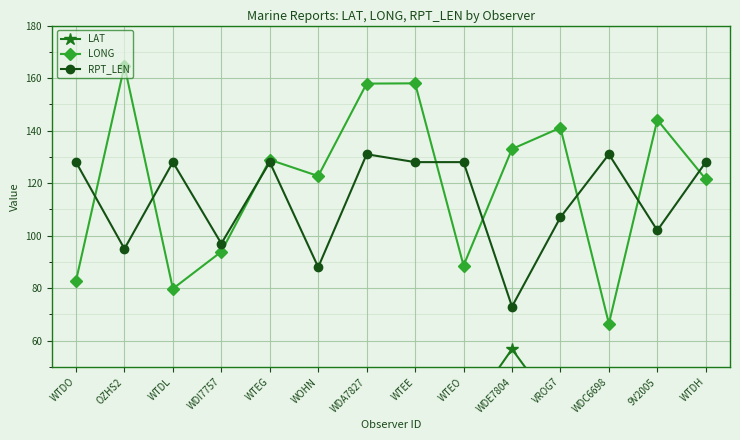

What is the average value of the LONG series?

120.2